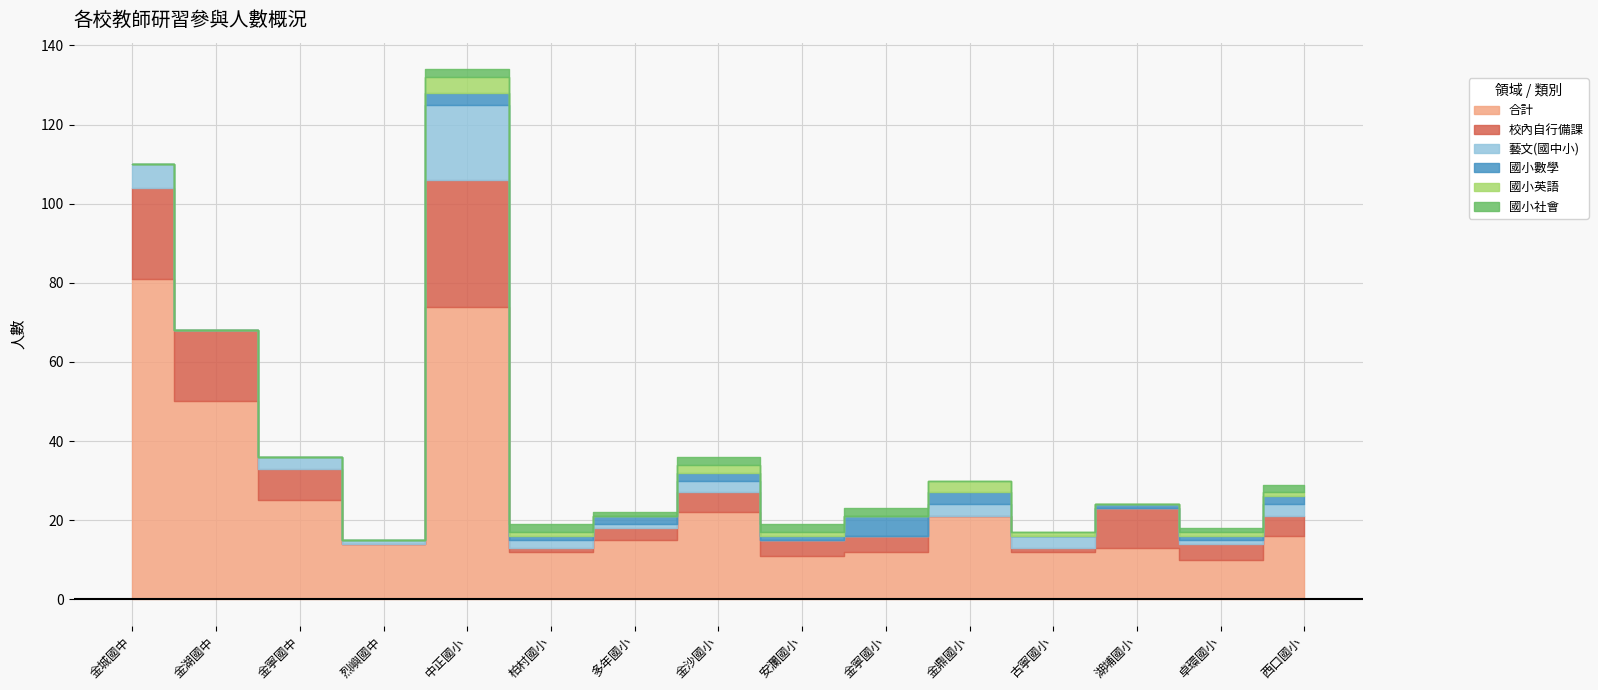

What position from the left is 烈嶼國中?

4